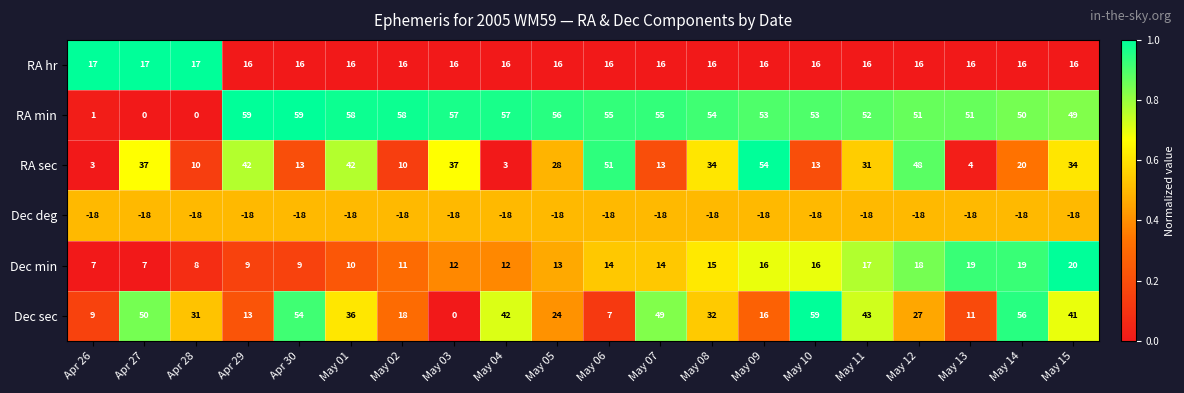

True or false: RA hr has a value of 16 at Apr 29.

True